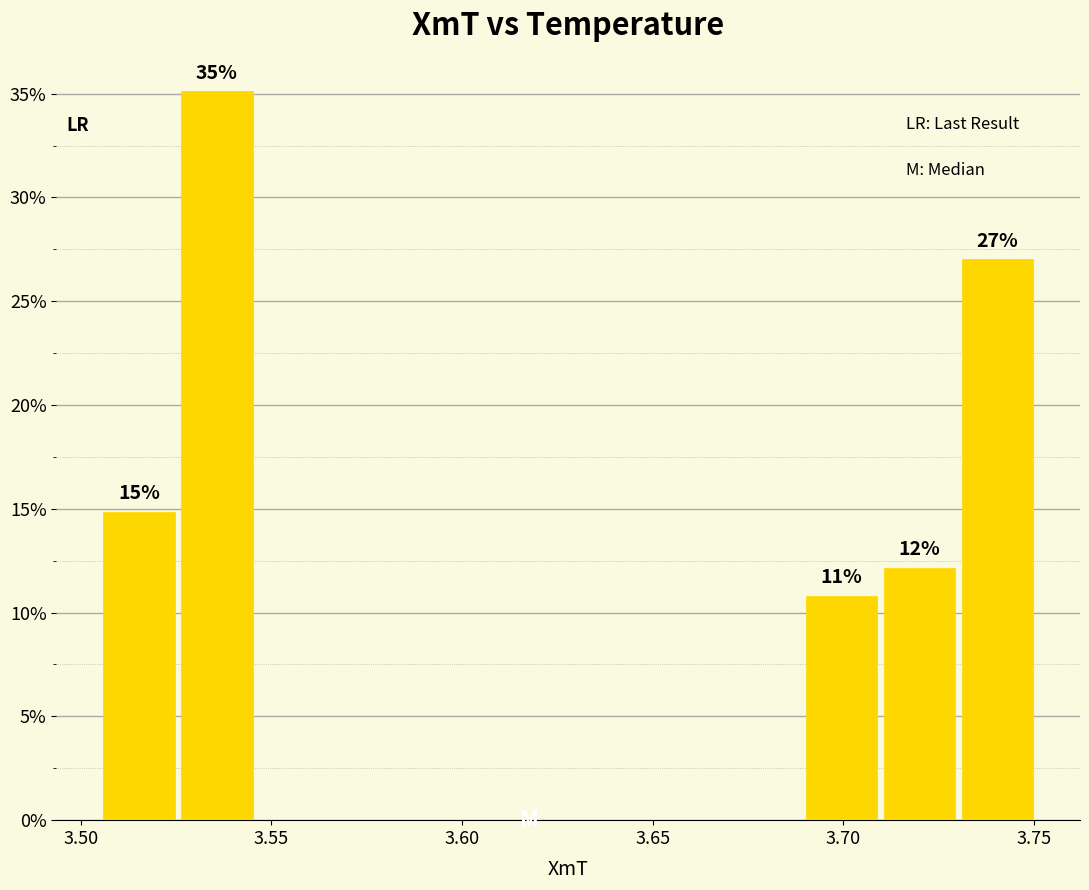

Which range on the x-axis has the tallest bar?

3.525 to 3.545